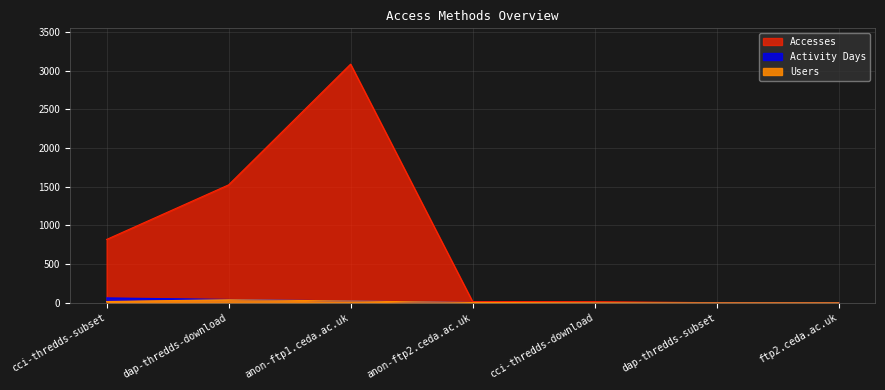

At which label is Accesses closest to 1542?

dap-thredds-download